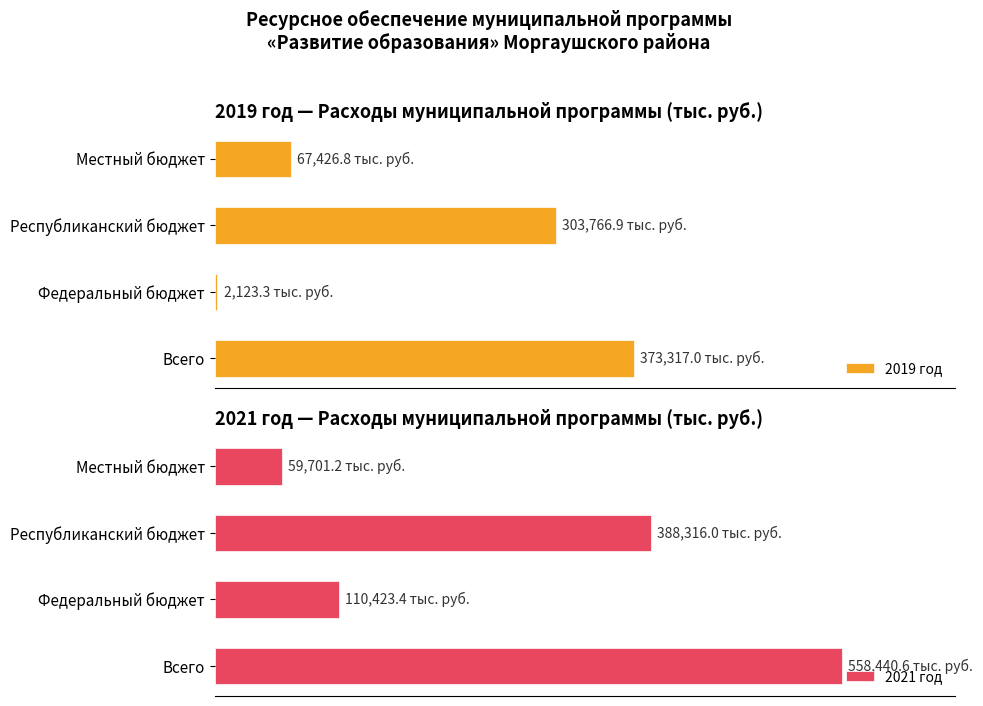

The 2019 год series shows 3424.6 at Федеральный бюджет. True or false?

False